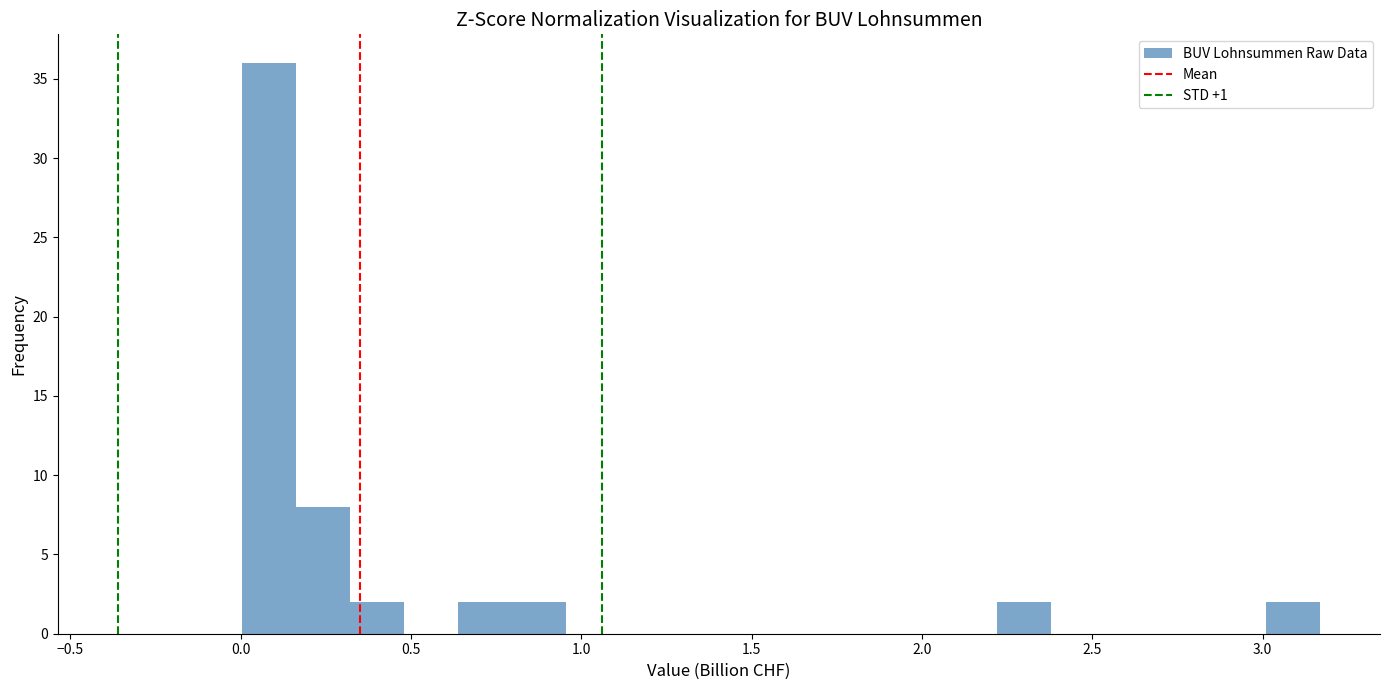

Read against the x-axis, roughly where is the centre of the tallest bar?

0.10